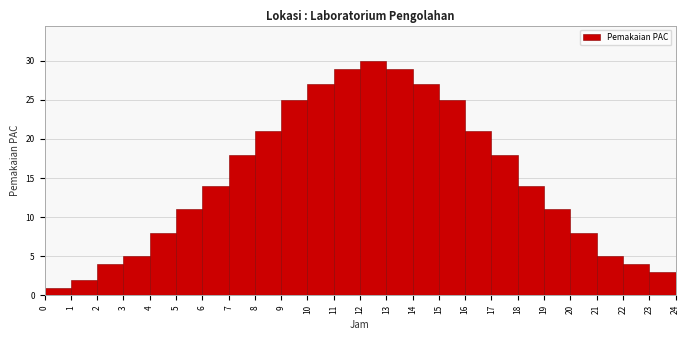

Which range on the x-axis has the tallest bar?

12 to 13